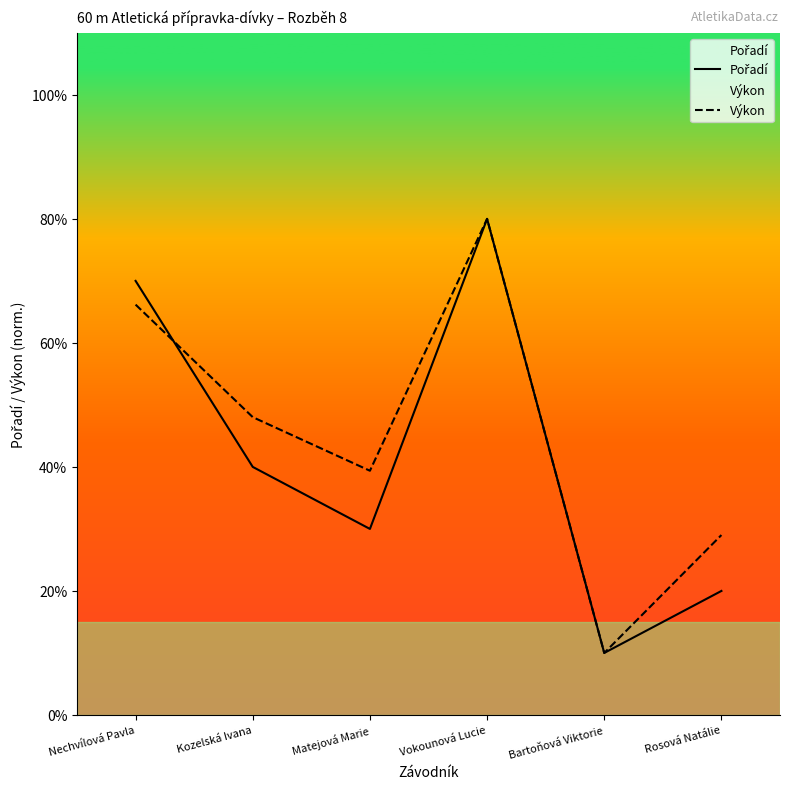

How many lines are shown in the chart?

2